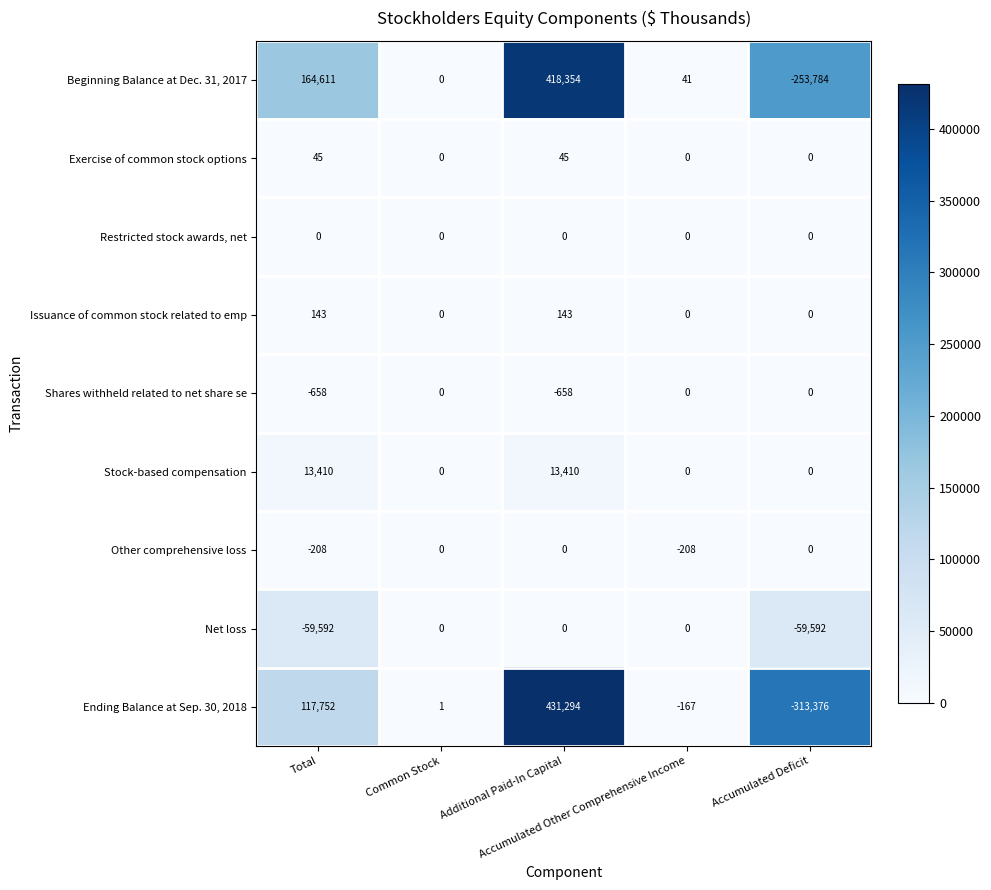

What is the highest value of the Issuance of common stock related to emp series?

143